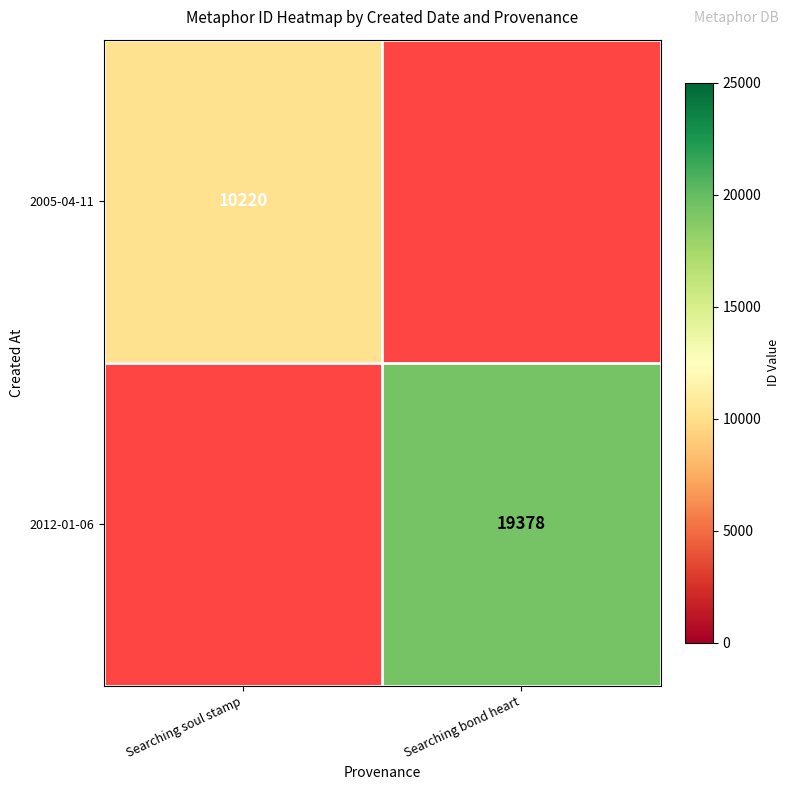

True or false: 2012-01-06 has a value of 19378 at Searching bond heart.

True